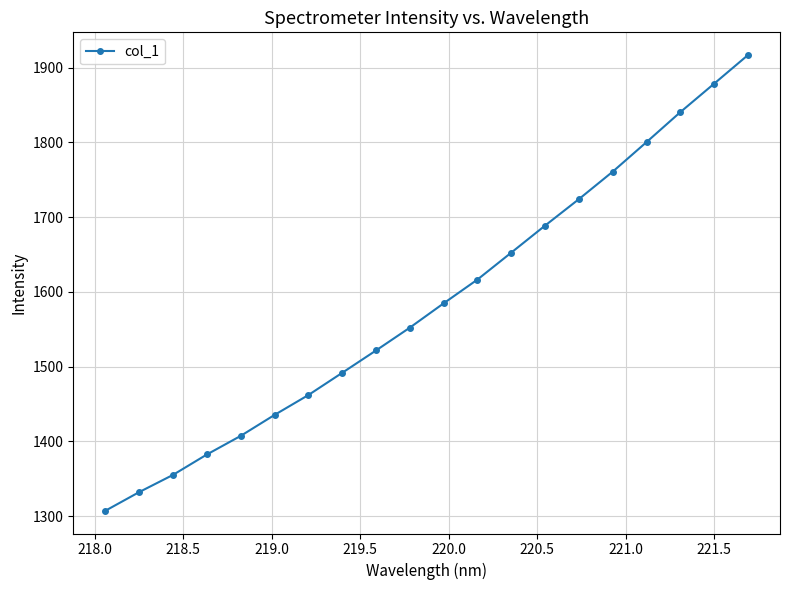

Is this an area chart (filled region under the line)?

No